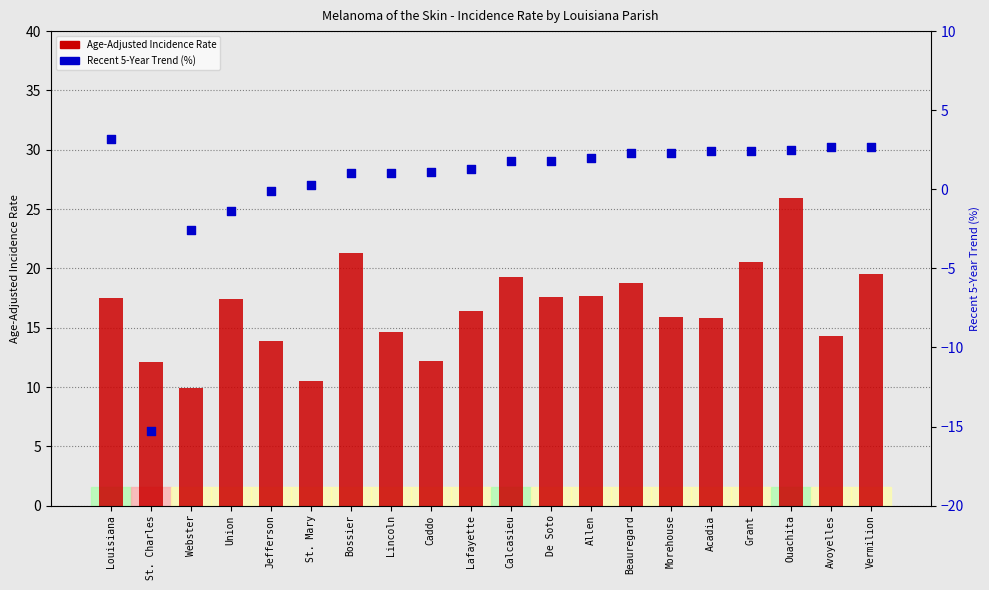

At how many categories does at least one series exceed 13?

16